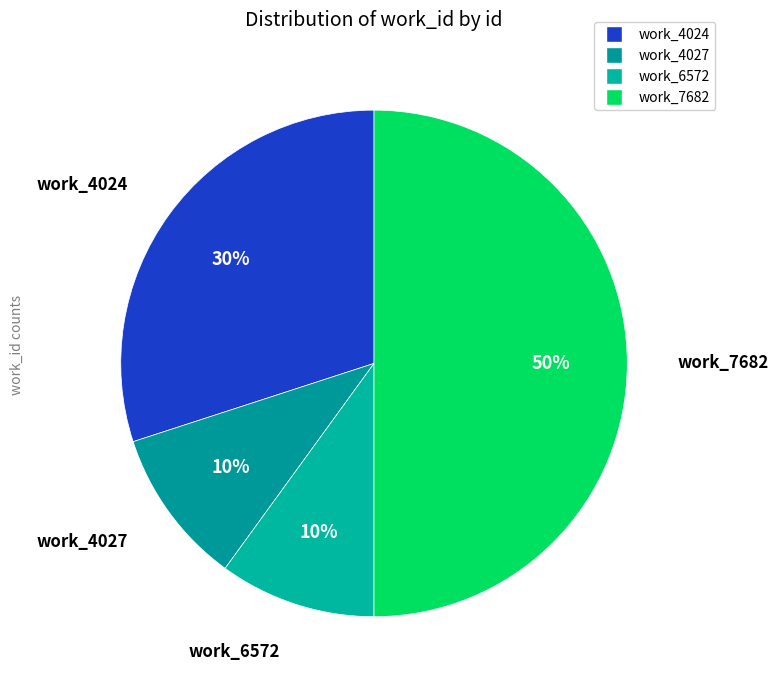

How many segments does this pie chart have?

4